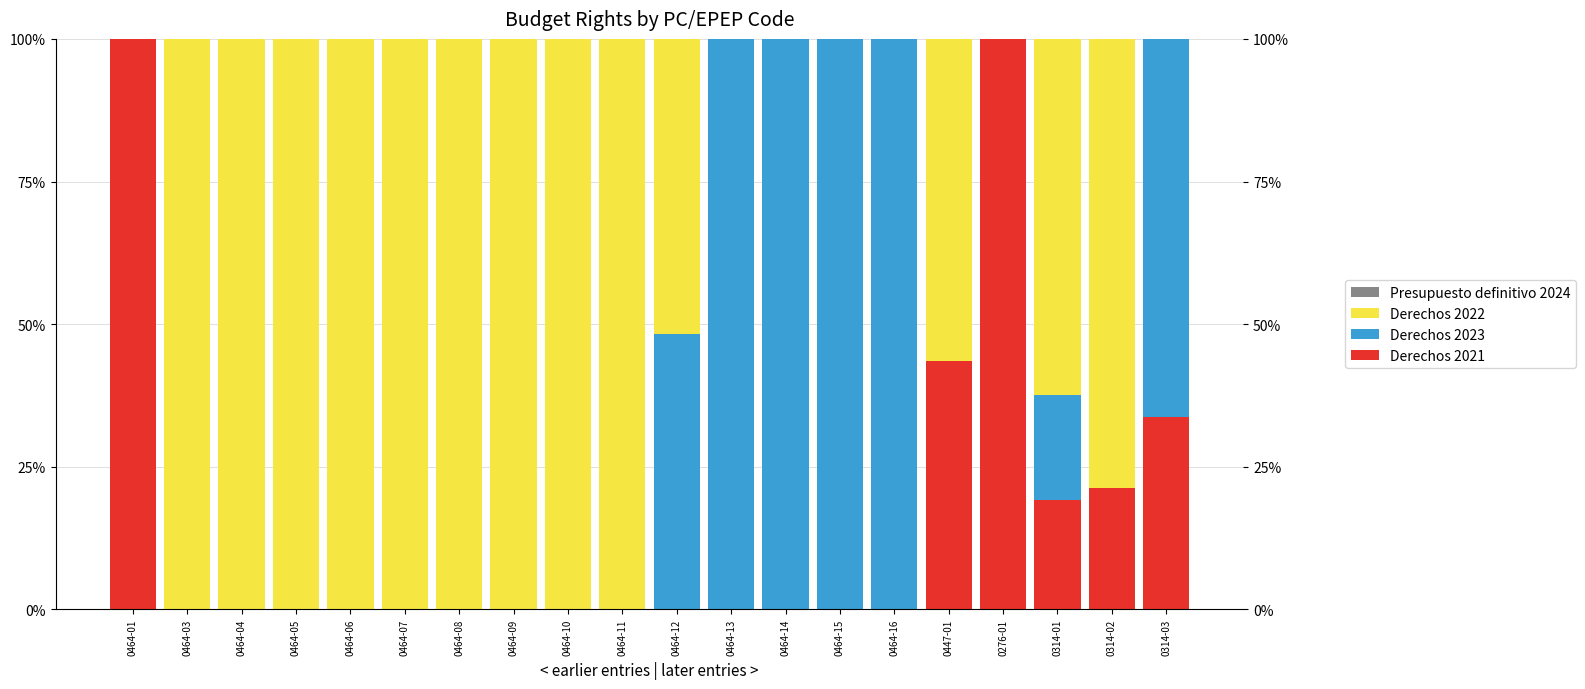

True or false: Derechos 2021 has a value of 30.5 at 0464-11.

False